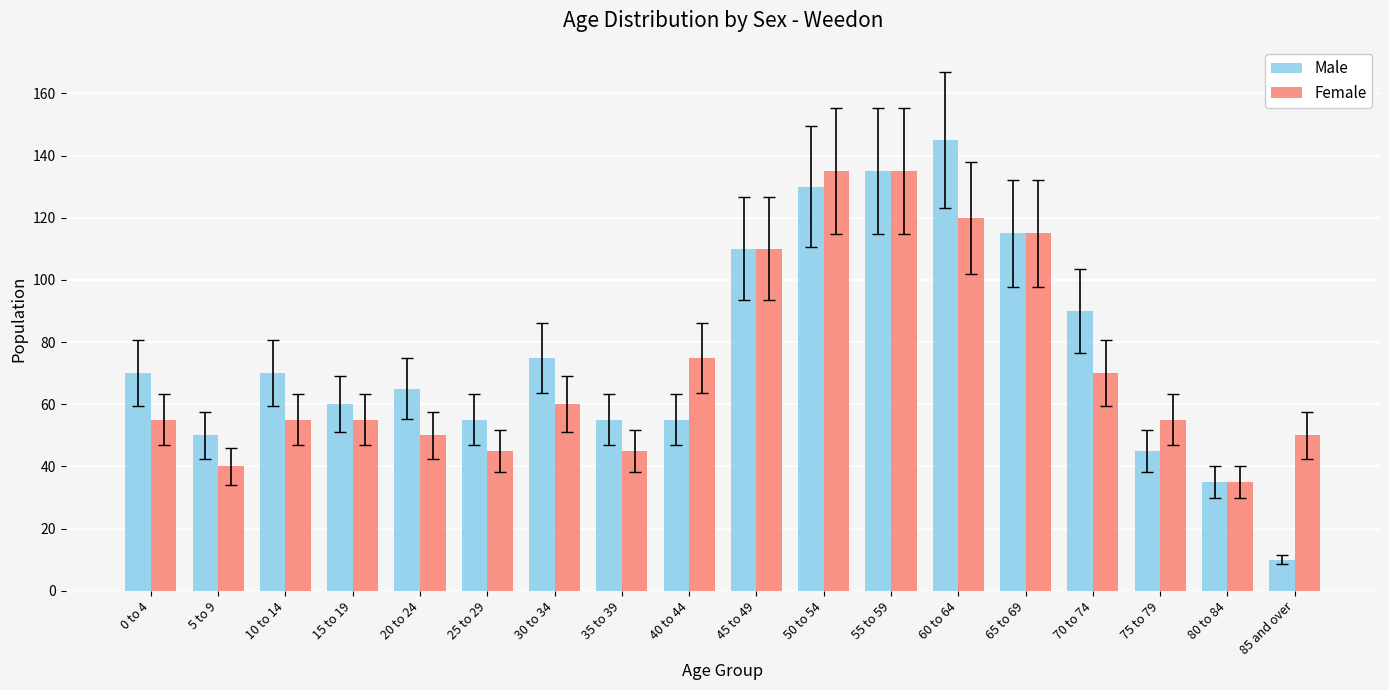

Where is Female nearest to the value 85?

40 to 44